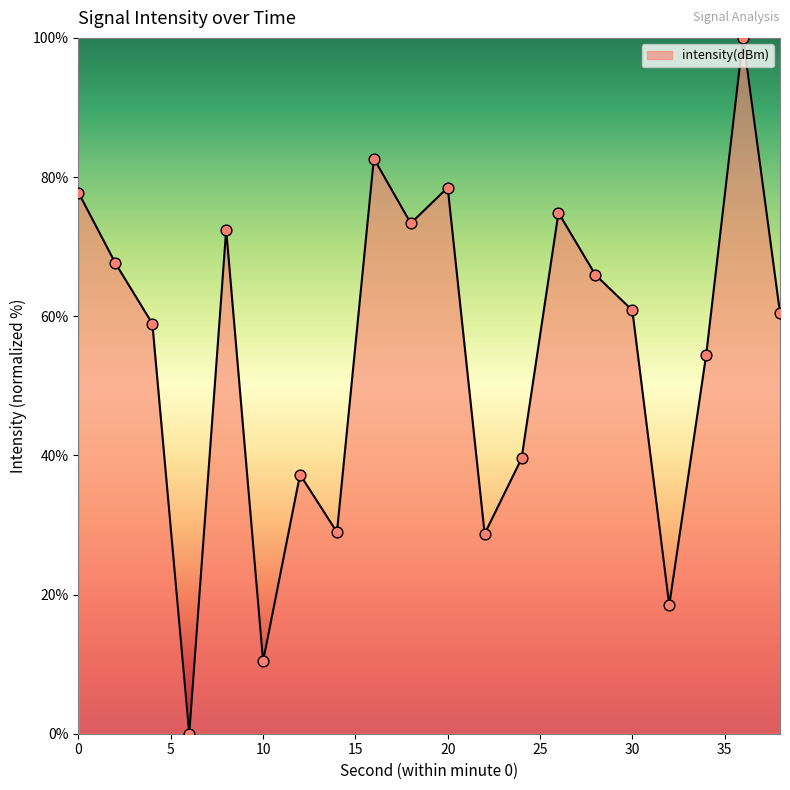

What is the maximum value shown in the chart?

100.0